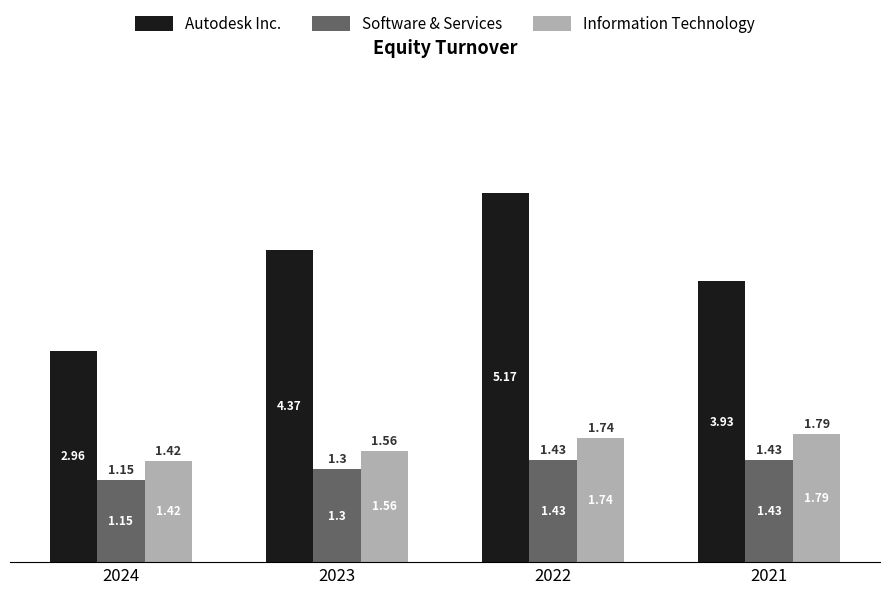

How many groups of bars are there?

4